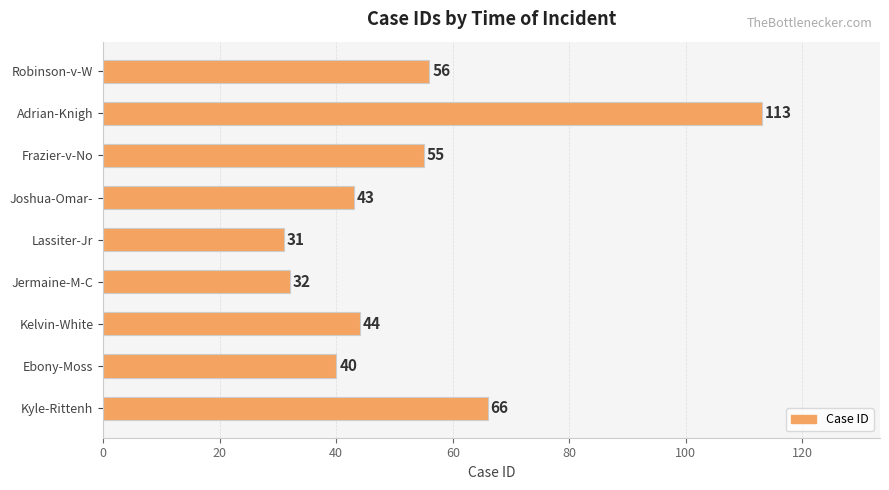

What is the label of the 5th bar from the top?

Lassiter-Jr